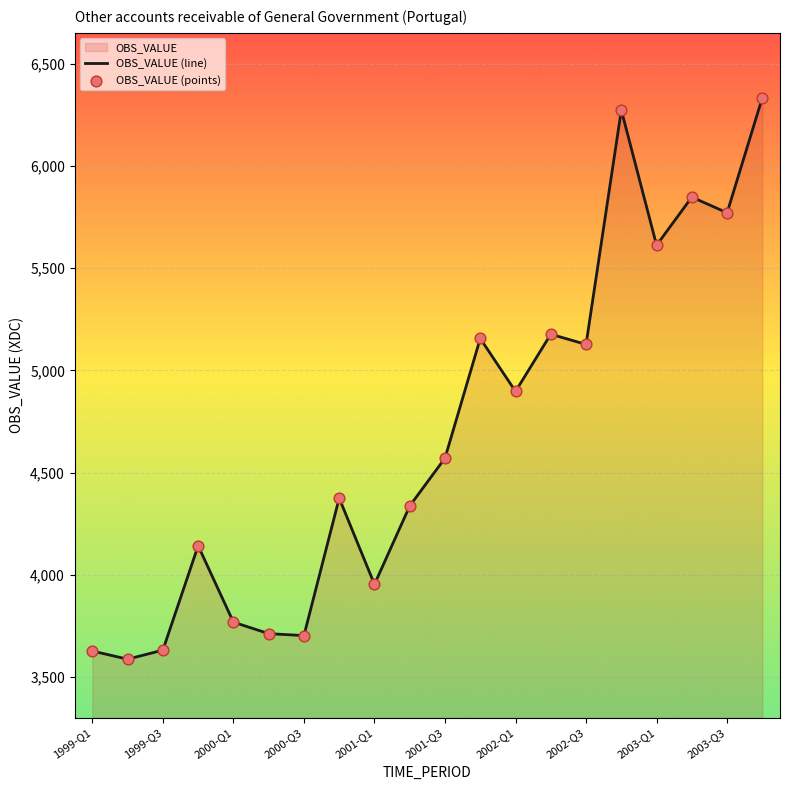

Which series has the largest total across all categories?

OBS_VALUE (line)